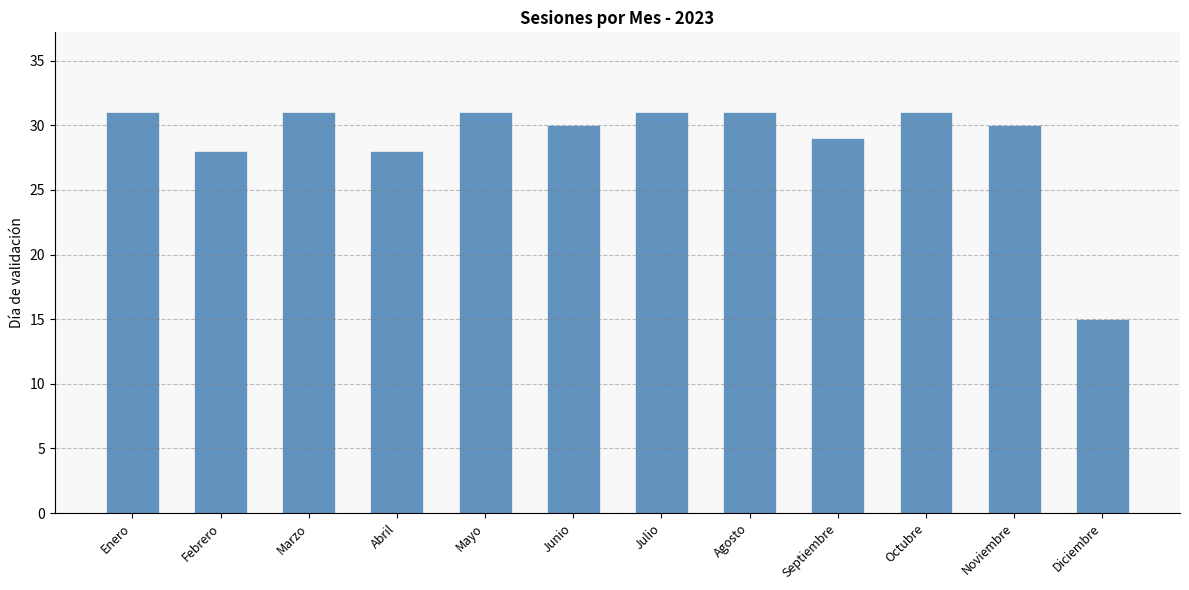

What position from the right is Julio?

6